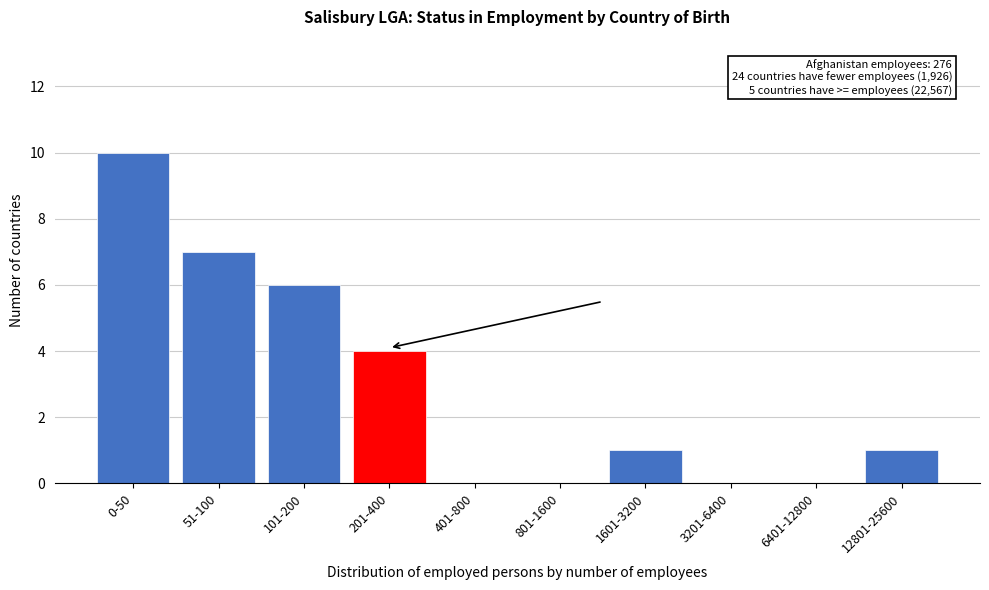

Reading left to right, transcribe all the data shown in this chart.

0-50=10	51-100=7	101-200=6	201-400=4	401-800=0	801-1600=0	1601-3200=1	3201-6400=0	6401-12800=0	12801-25600=1